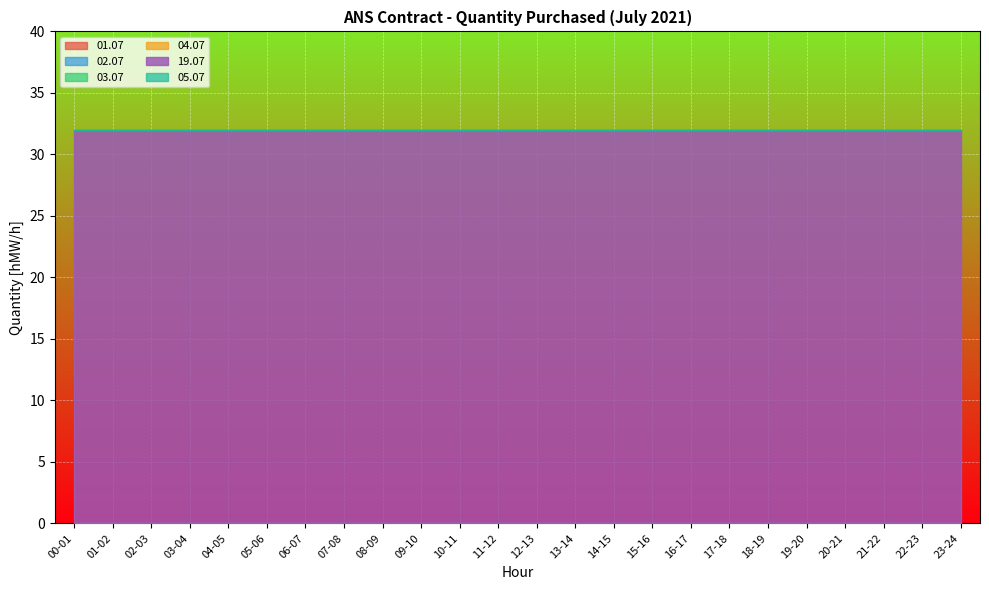

True or false: 05.07 has more than 0 interior local peaks.

False